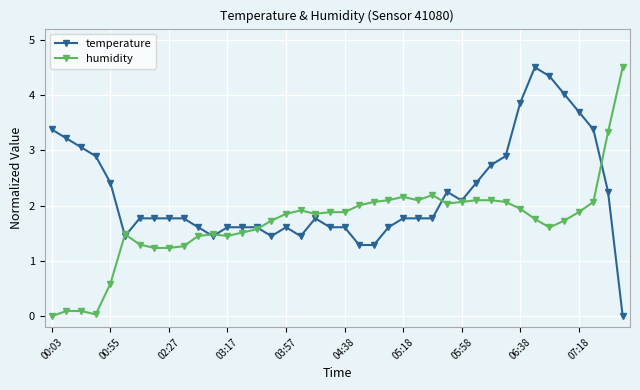

What is the value of the humidity point at the 15th from the left?

1.6